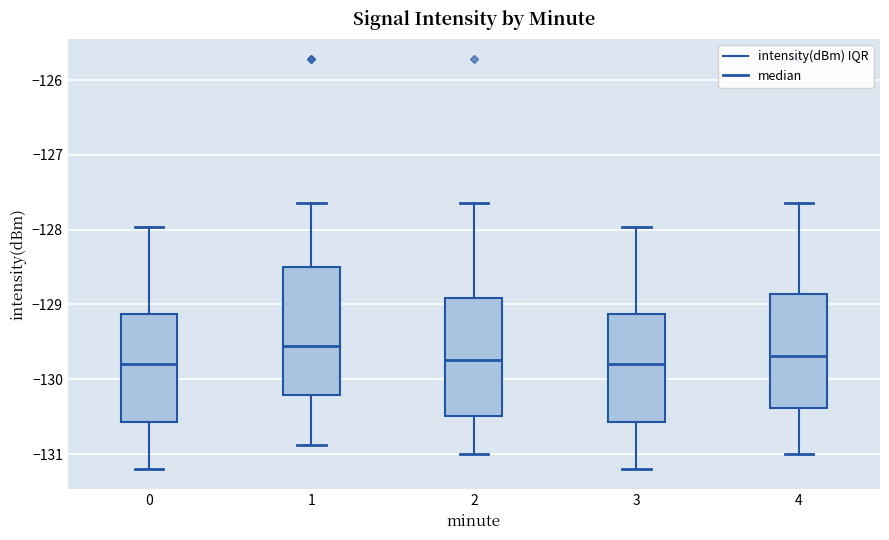

Reading left to right, read every box against the y-axis: the position of its median line, the range the box covers, and the ends of its whiskers. The values are not printed on the chart, so give them approximately, as read against the axis.

0: median -129.8, box -130.6 to -129.1, whiskers -131.2 to -128.0
1: median -129.6, box -130.2 to -128.5, whiskers -130.9 to -127.6
2: median -129.7, box -130.5 to -128.9, whiskers -131.0 to -127.6
3: median -129.8, box -130.6 to -129.1, whiskers -131.2 to -128.0
4: median -129.7, box -130.4 to -128.9, whiskers -131.0 to -127.6